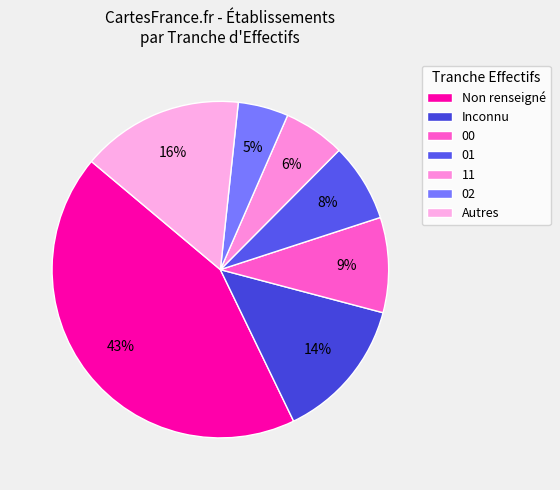

Is there any slice that represents more than half of the pie?

No